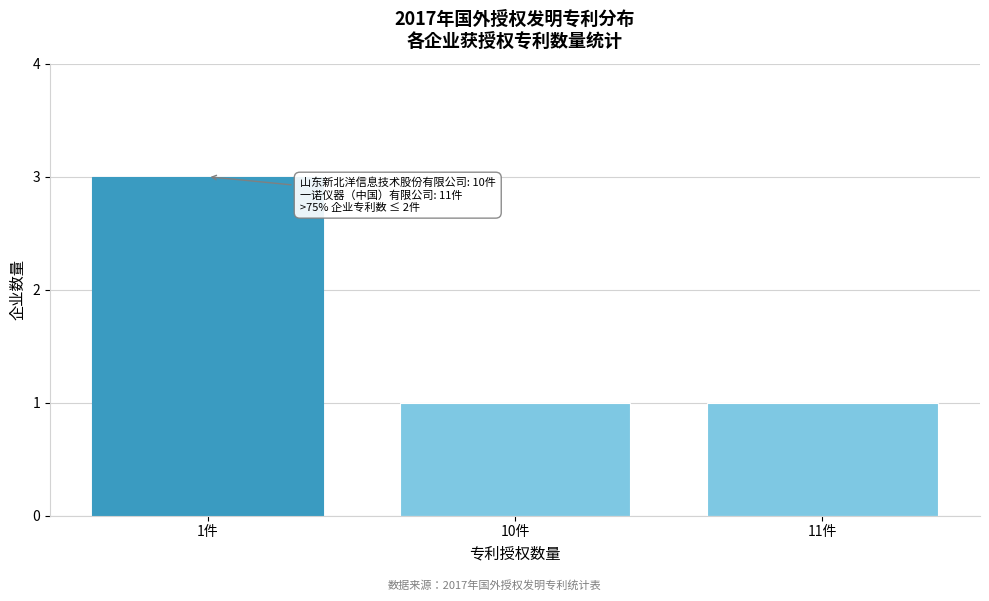

Reading left to right, list all the values displayed in this chart.

1件=3	10件=1	11件=1